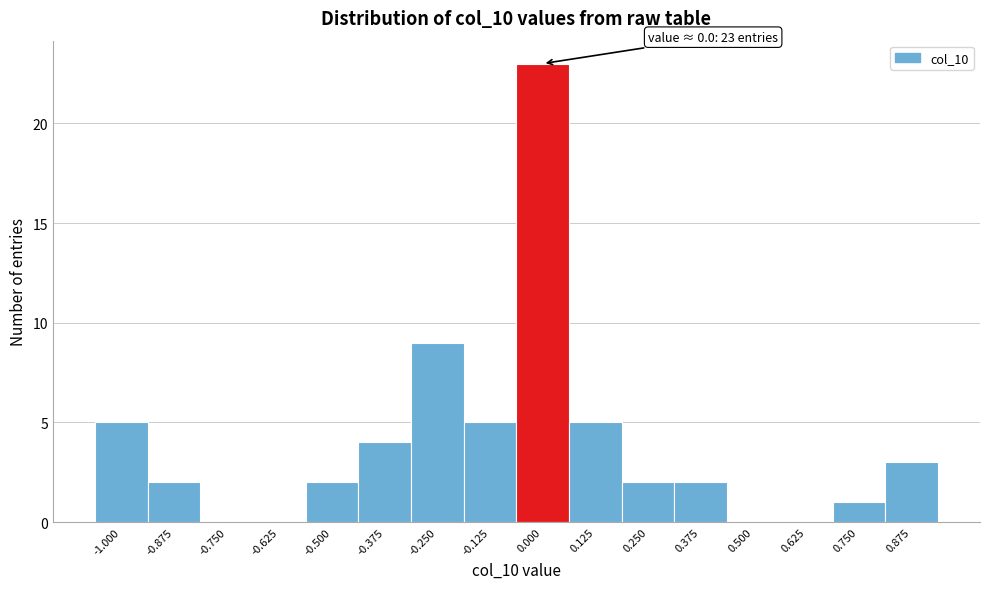

Reading left to right, list all the values displayed in this chart.

-1.000=5	-0.875=2	-0.750=0	-0.625=0	-0.500=2	-0.375=4	-0.250=9	-0.125=5	0.000=23	0.125=5	0.250=2	0.375=2	0.500=0	0.625=0	0.750=1	0.875=3